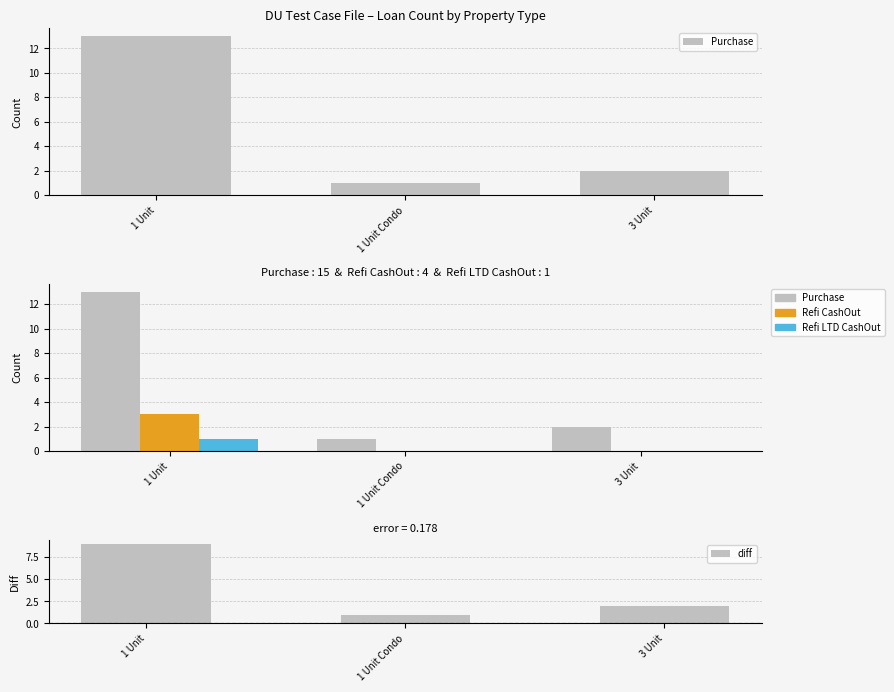

The Purchase series shows 2 at 3 Unit. True or false?

True